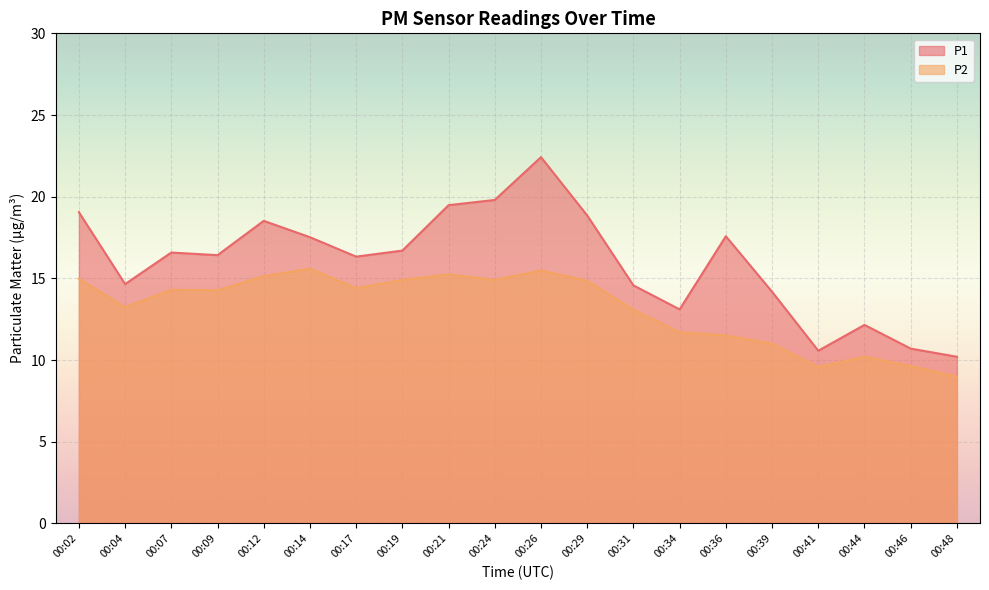

How many lines are shown in the chart?

2